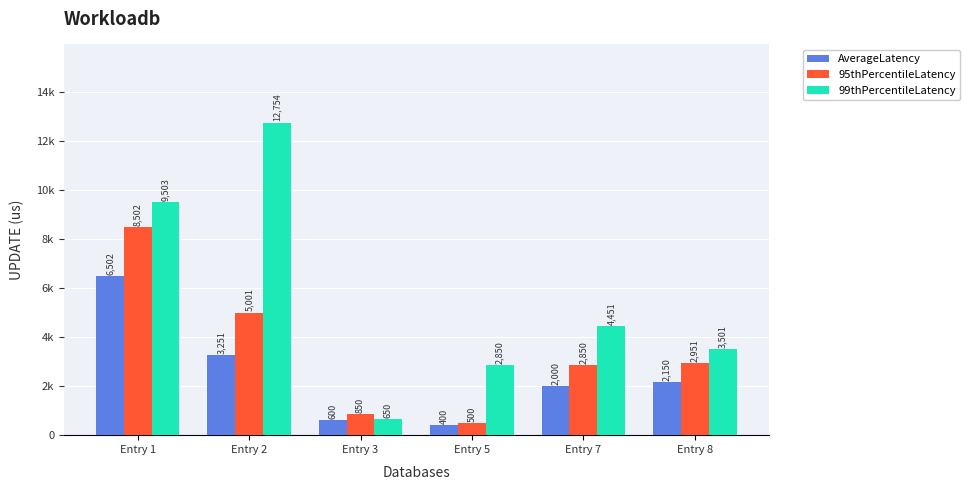

What are all the series names shown in the legend?

AverageLatency, 95thPercentileLatency, 99thPercentileLatency